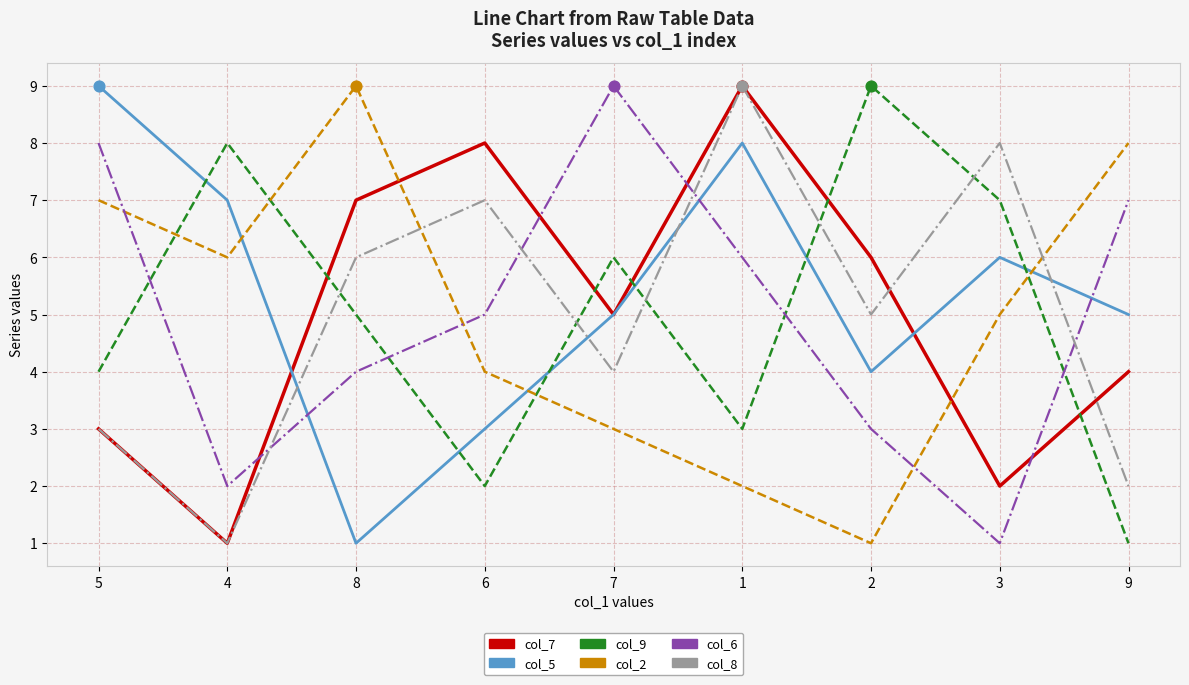

Which series has the largest total across all categories?

col_5